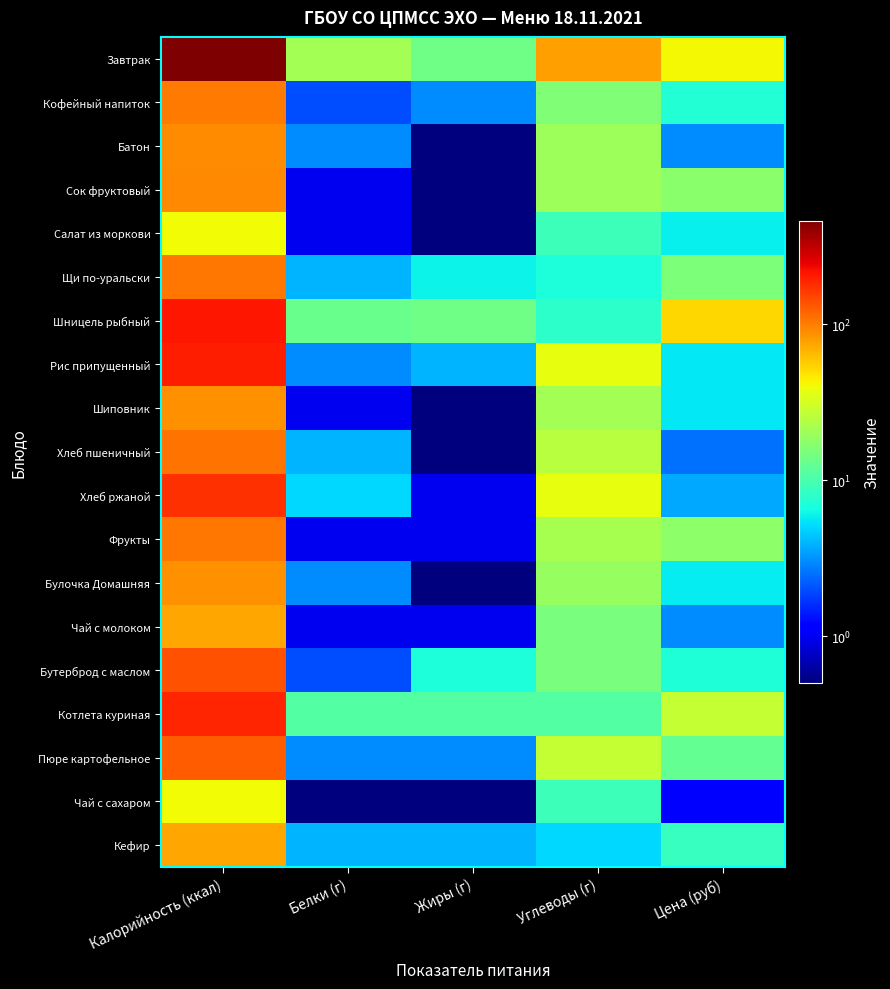

List the series in order of their peak value, lowest first.

Салат из моркови, Чай с сахаром, Кефир, Чай с молоком, Шиповник, Булочка Домашняя, Батон, Сок фруктовый, Кофейный напиток, Щи по-уральски, Фрукты, Хлеб пшеничный, Пюре картофельное, Бутерброд с маслом, Хлеб ржаной, Котлета куриная, Рис припущенный, Шницель рыбный, Завтрак